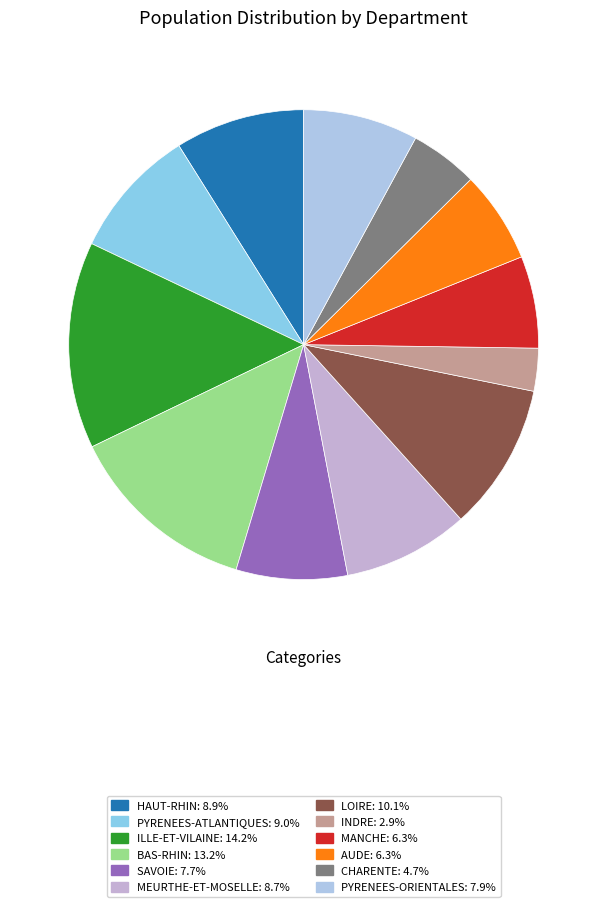

What percentage is the HAUT-RHIN slice, to the nearest percent?

9%